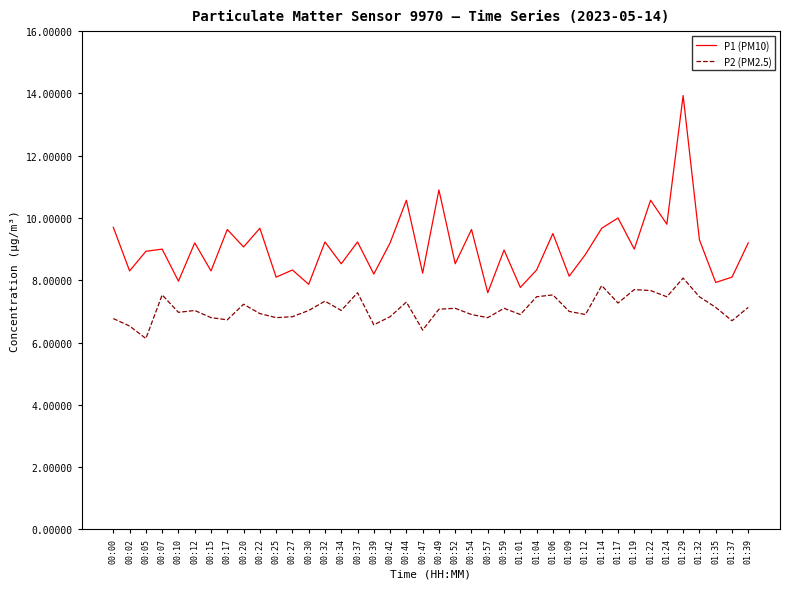

True or false: P1 (PM10) and P2 (PM2.5) intersect in this chart.

False